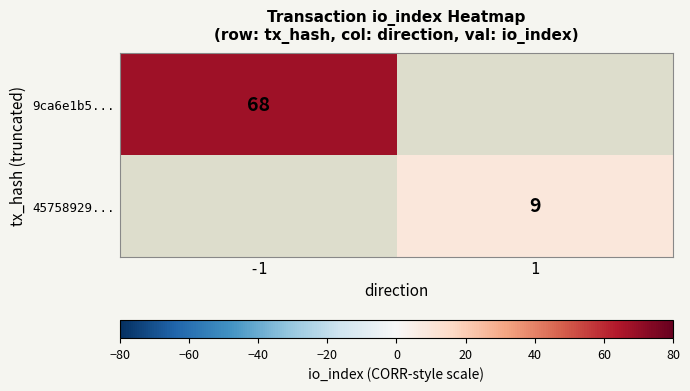

True or false: 45758929... has a value of 12 at 1.

False